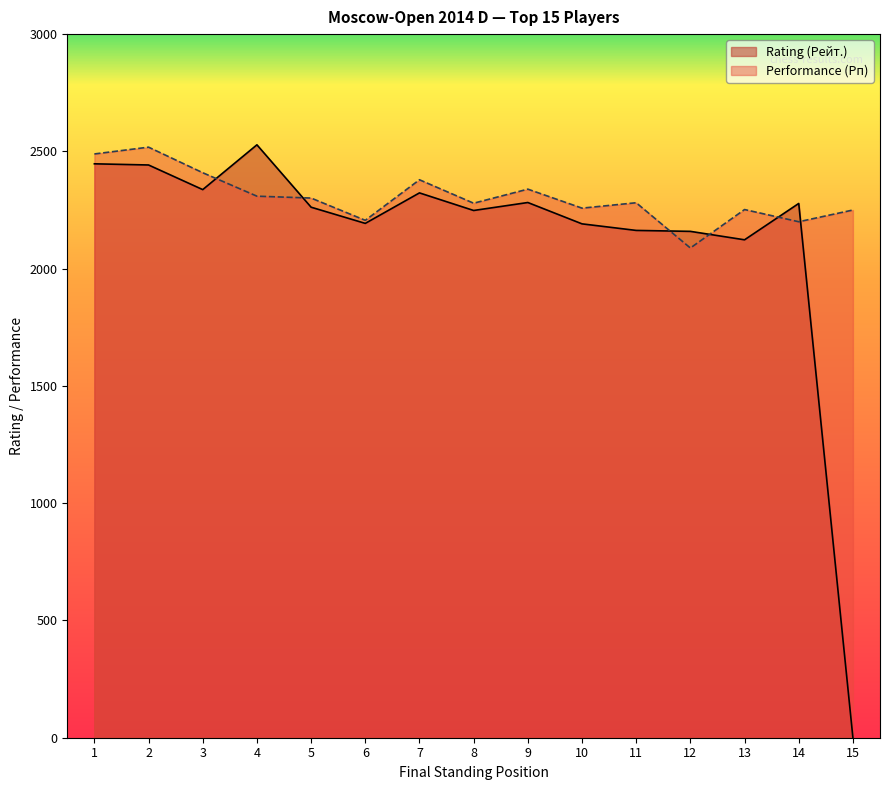

Reading left to right, what are all the values shown in this chart?

Rating (Рейт.): 2447	2442	2337	2528	2262	2193	2323	2248	2282	2191	2163	2159	2123	2278	0
Performance (Рп): 2489	2518	2409	2309	2301	2206	2379	2279	2339	2258	2281	2088	2252	2200	2250